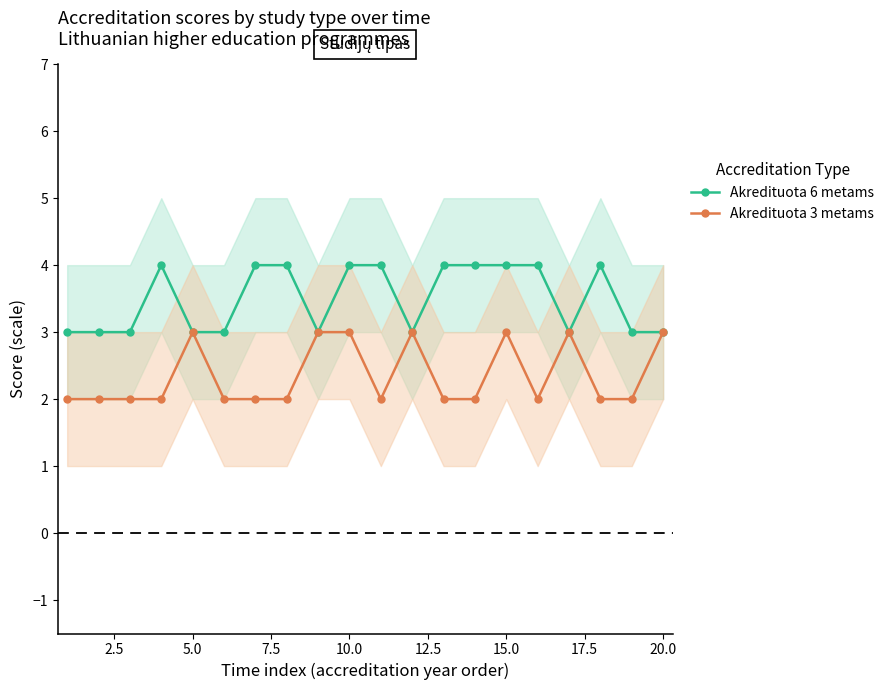

What is the maximum value for Akredituota 6 metams?

4